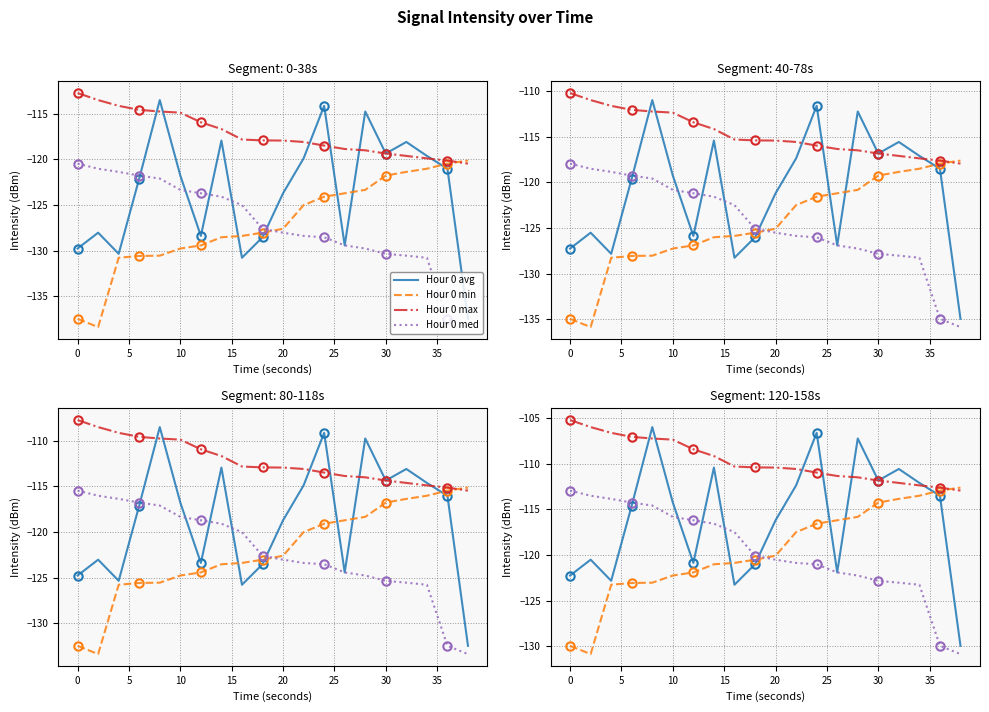

Which series has the largest total across all categories?

Hour 0 max